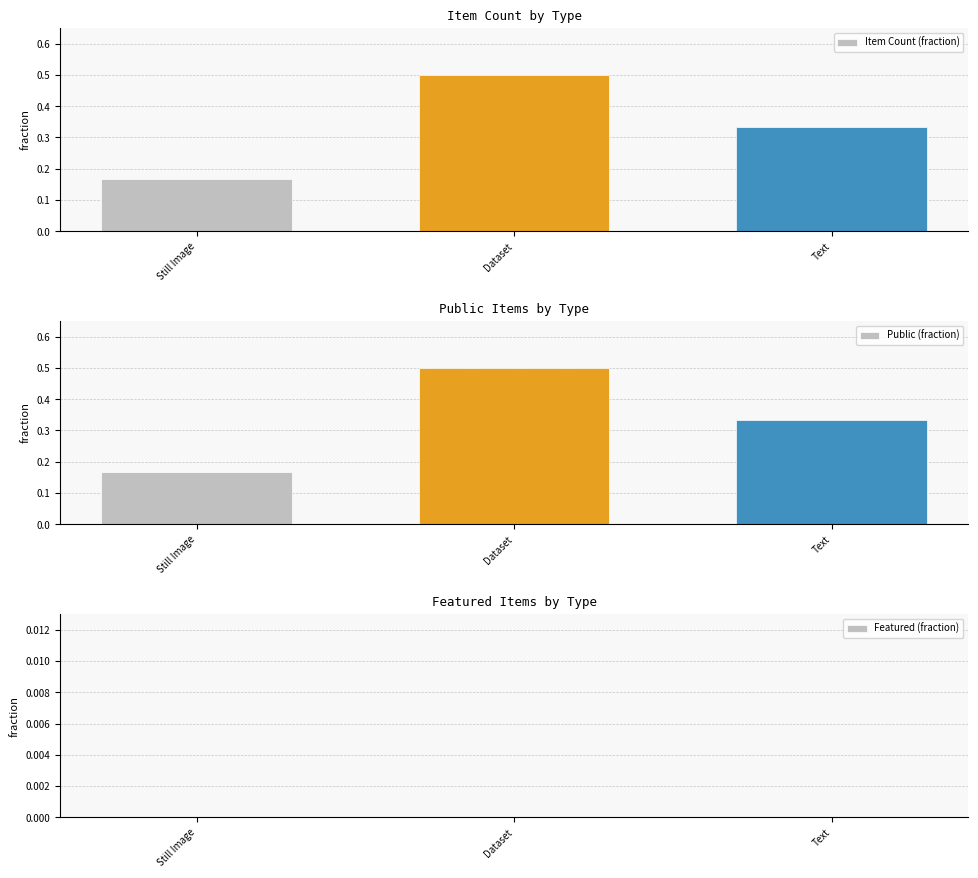

Between Text and Still Image, which is larger?

Text